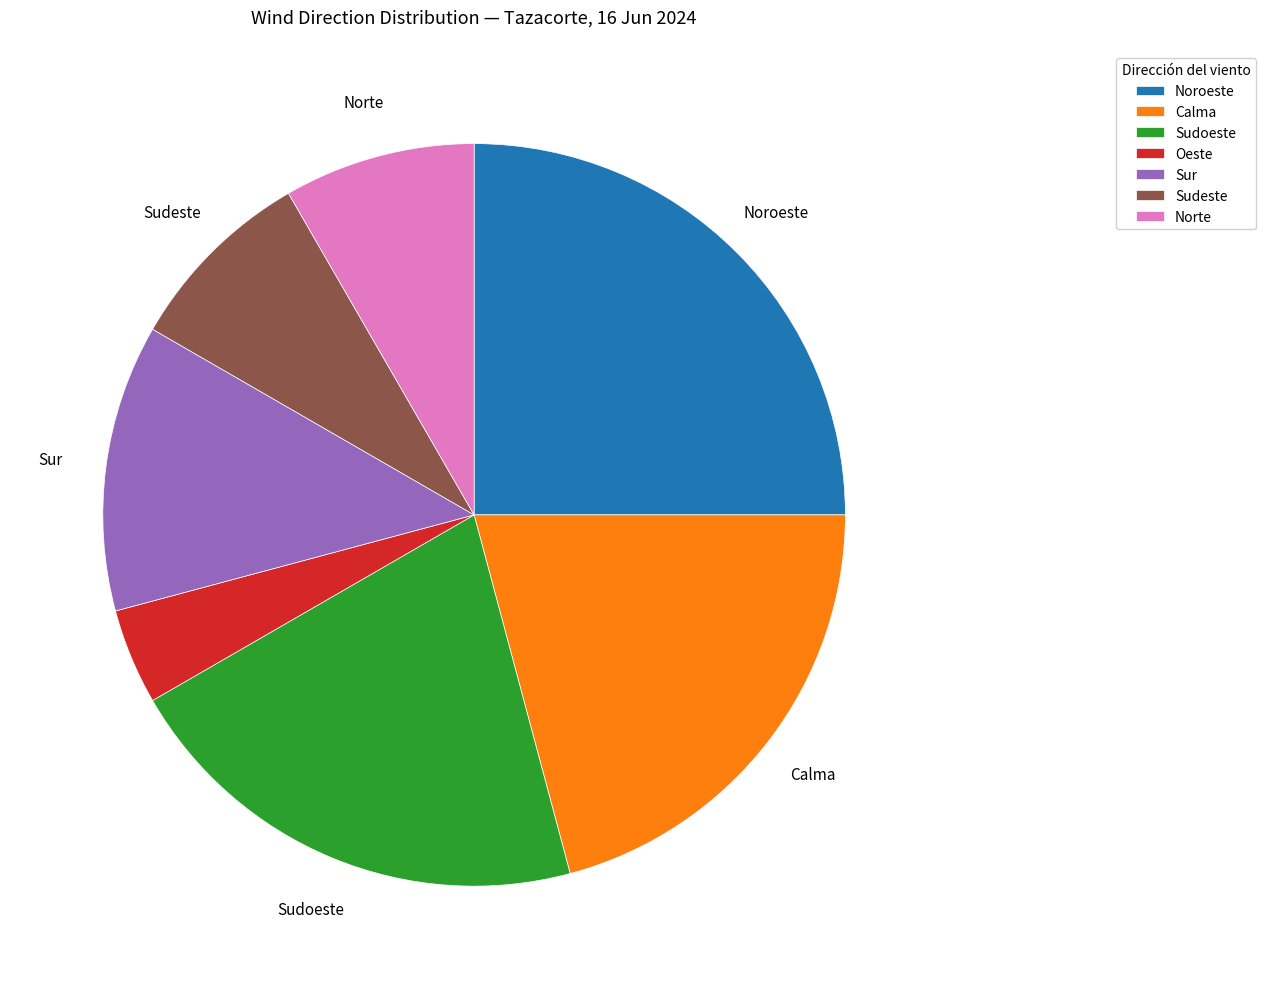

Between Noroeste and Calma, which is larger?

Noroeste